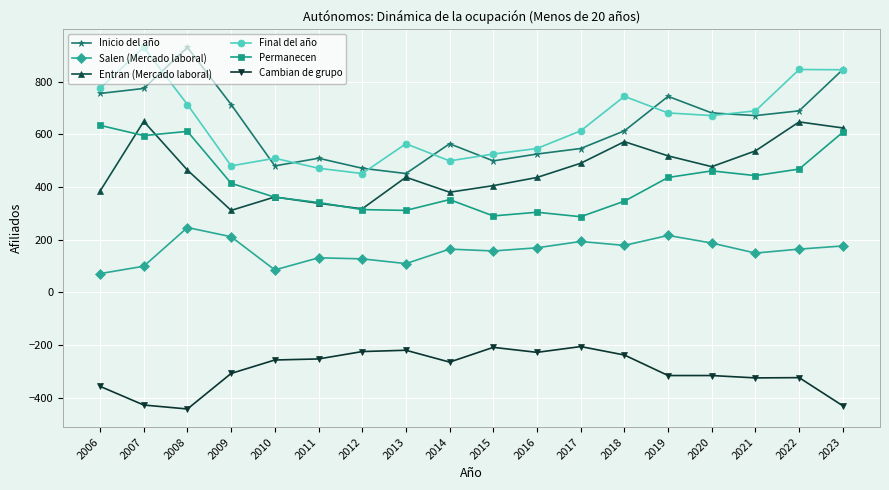

What is the total value across all series at 2008?

2521